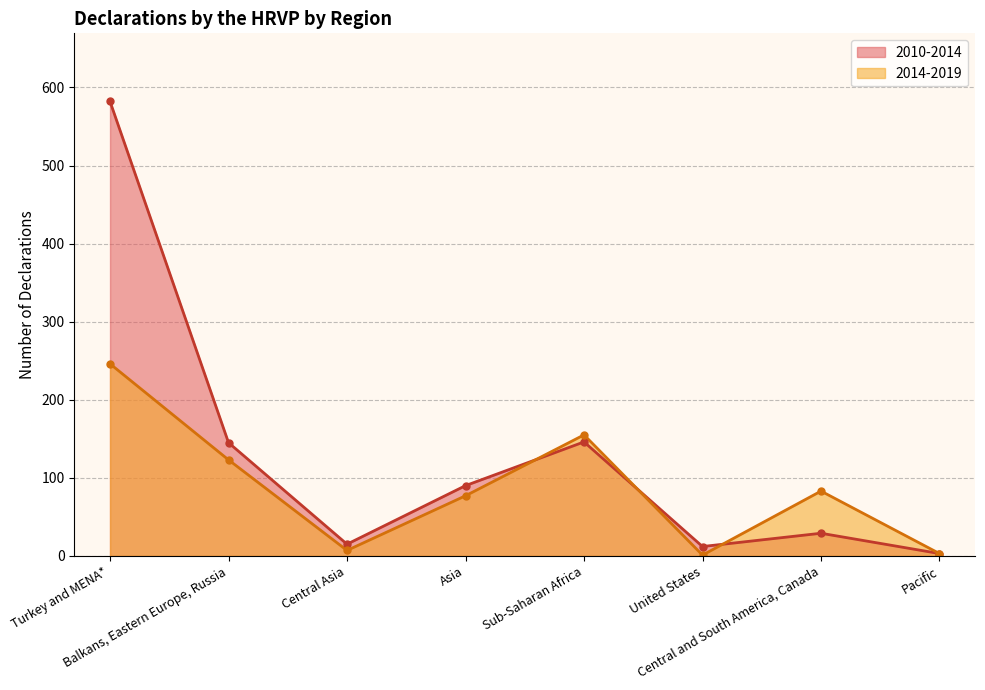

Where is 2014-2019 nearest to the value 123?

Balkans, Eastern Europe, Russia